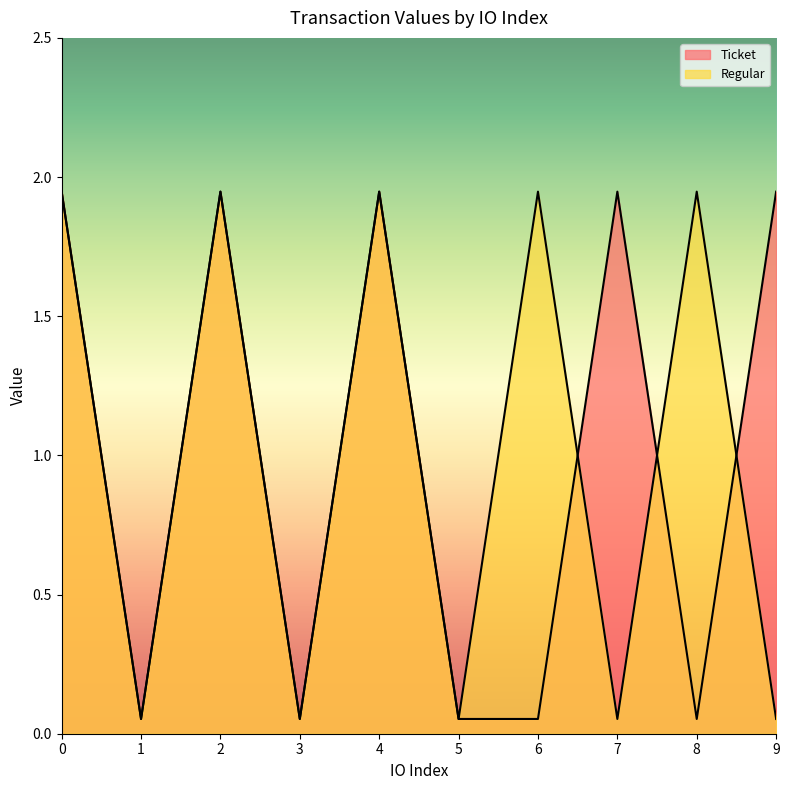

Which has a higher value, 3 or 4?

4